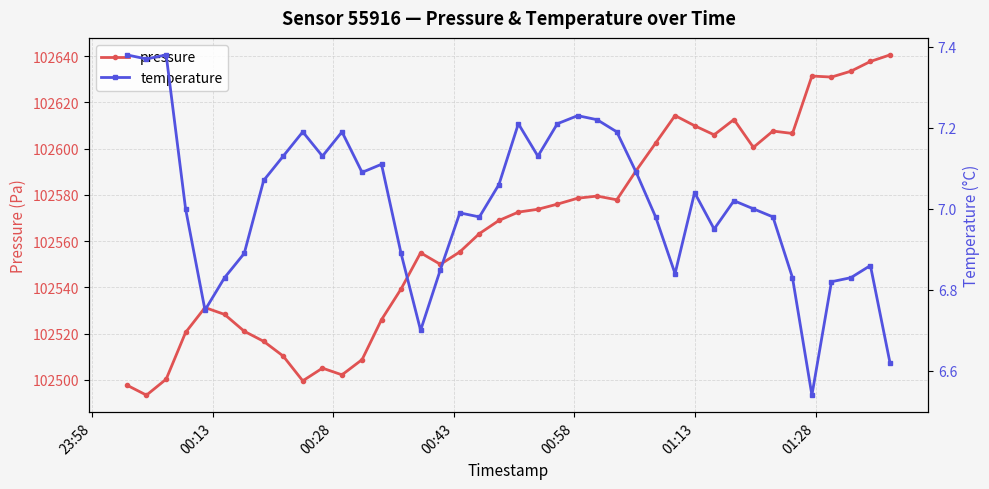

What is the minimum value for pressure?

102493.3